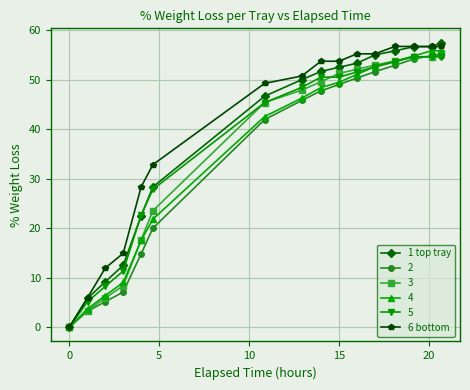

Does the chart display data point markers on the line(s)?

Yes